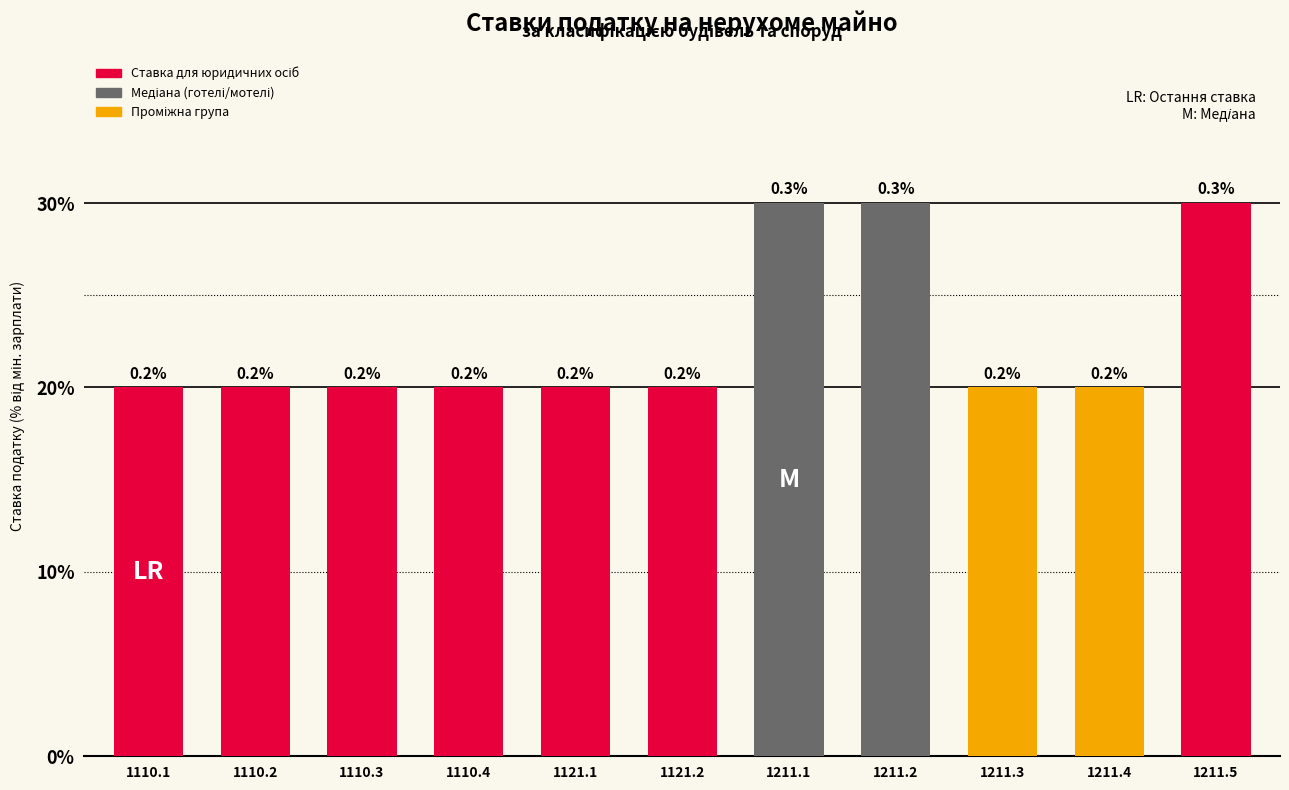

Are the bars horizontal?

No